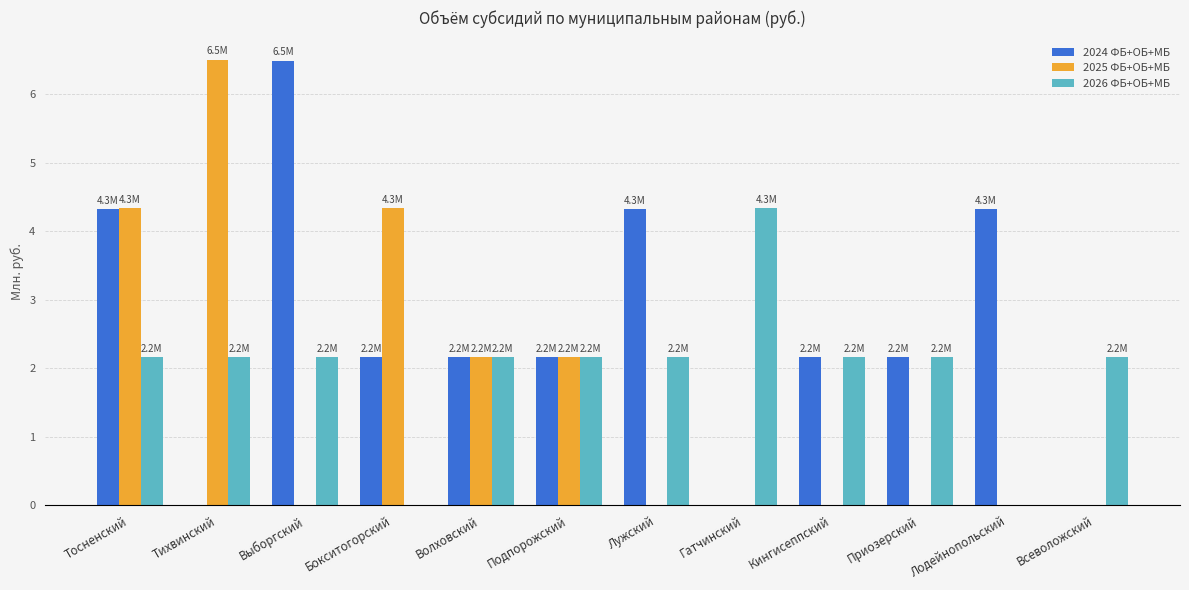

Between Лужский and Лодейнопольский, which series saw the biggest shift?

2026 ФБ+ОБ+МБ